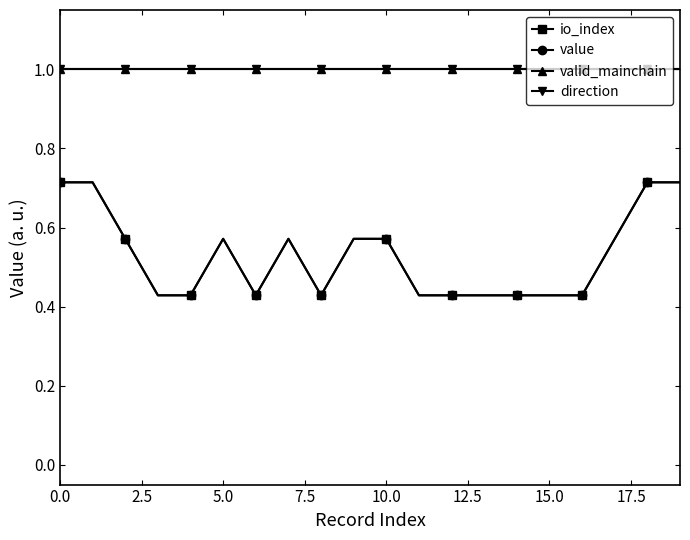

What is the sum of all io_index values?

10.6